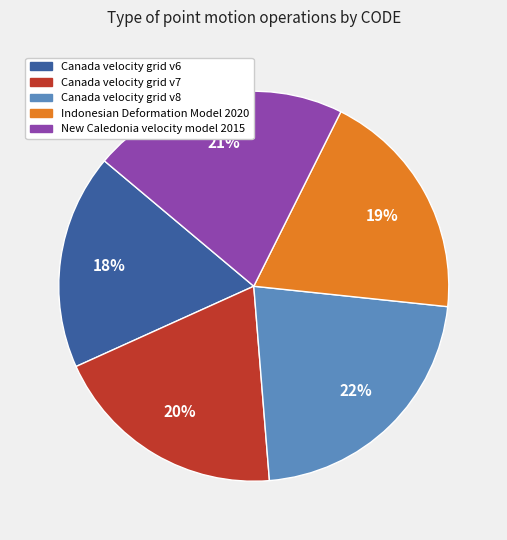

Is it true that Canada velocity grid v7 is 20% of the pie?

True